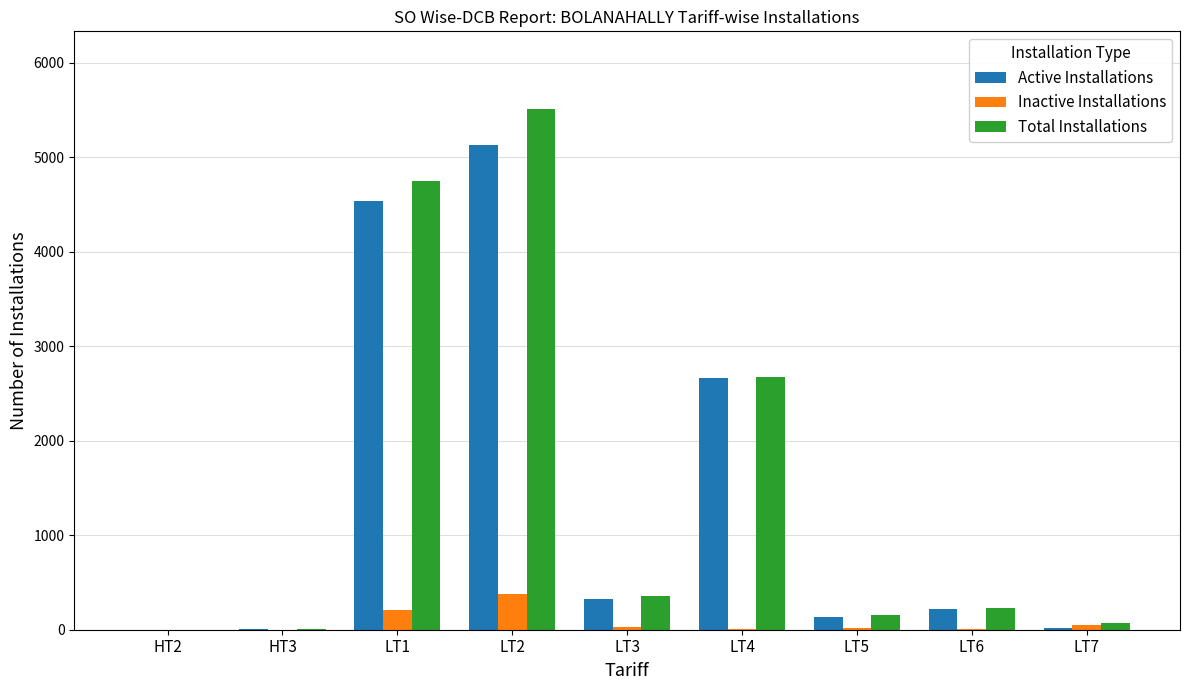

Which series changed the most between LT1 and LT2?

Total Installations